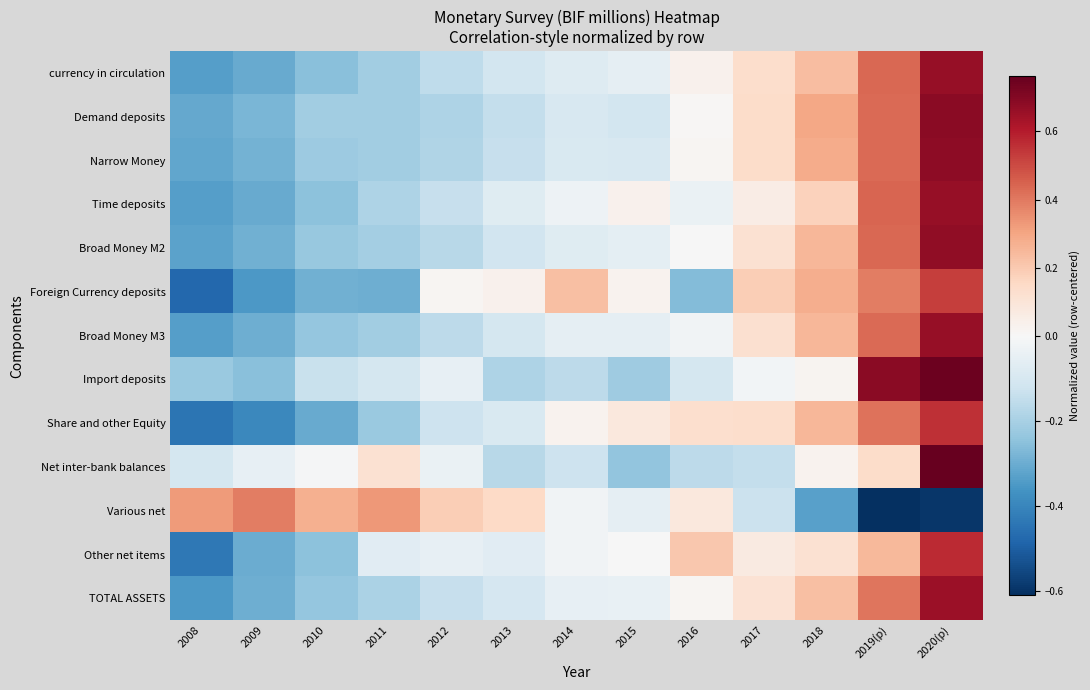

Rank the series by their maximum value, from highest to lowest.

Net inter-bank balances, Import deposits, Demand deposits, Narrow Money, Broad Money M2, Broad Money M3, currency in circulation, Time deposits, TOTAL ASSETS, Other net items, Share and other Equity, Foreign Currency deposits, Various net